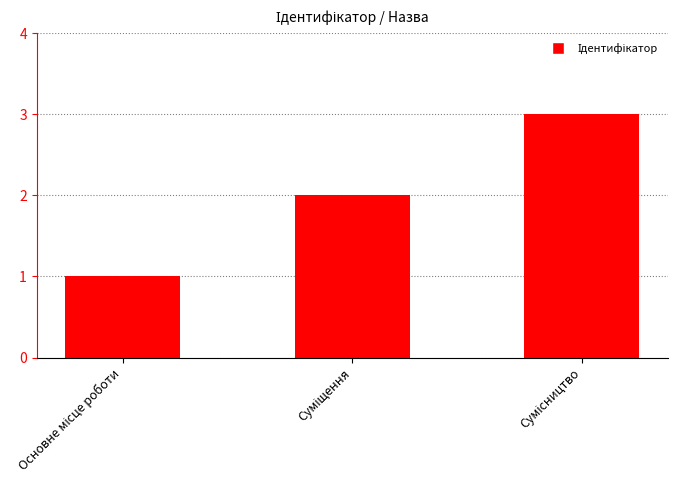

What is the smallest value displayed?

1